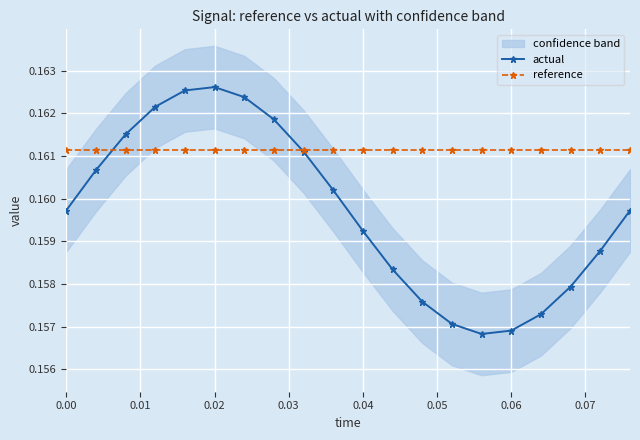

What is the maximum value shown in the chart?

0.2